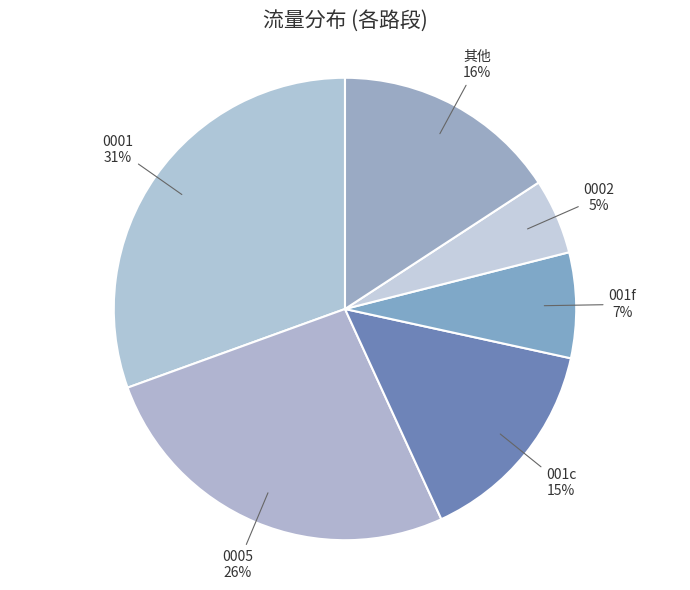

To the nearest percent, what percentage of the pie is 0005?

26%